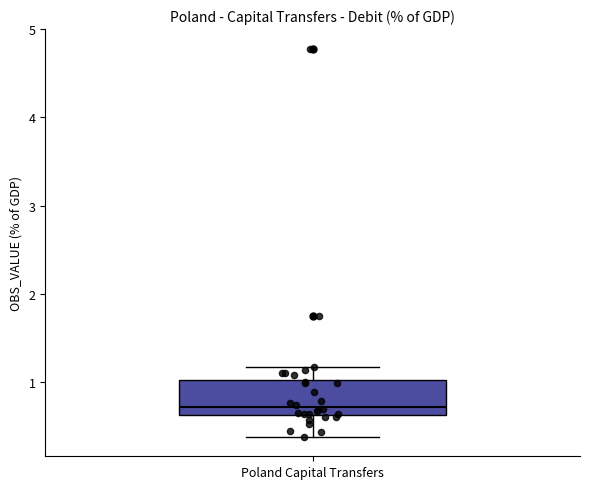

Transcribe this box plot: give where the median line is, the range the box spans, and where the two whiskers end, as read against the y-axis. The values are not printed on the chart, so give them approximately, as read against the axis.

median 0.7, box 0.6 to 1.0, whiskers 0.4 to 1.2